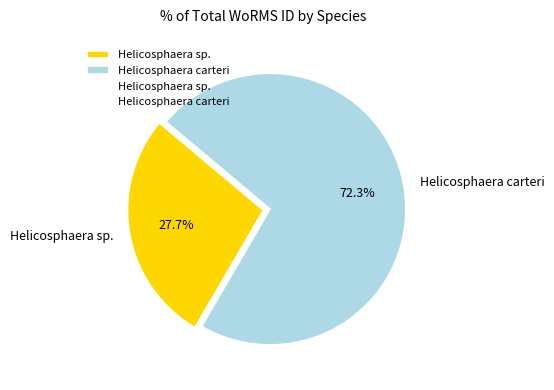

What is the smallest slice in the pie chart?

Helicosphaera sp.